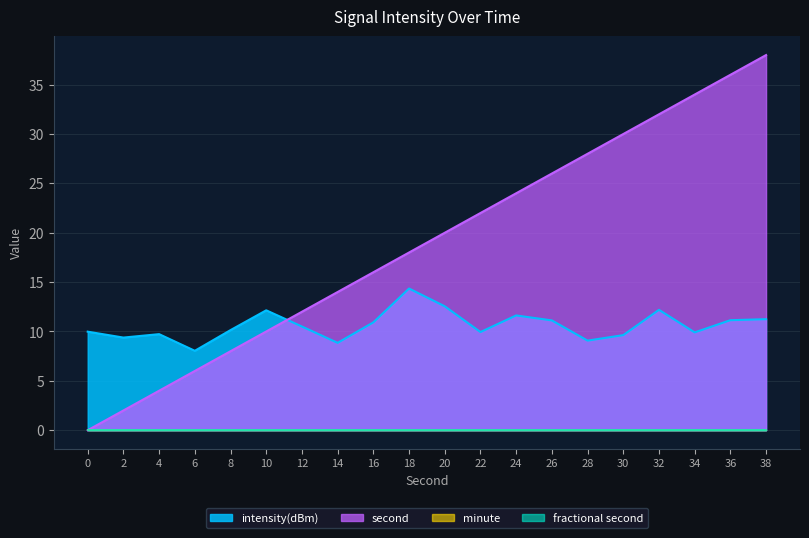

Which series has the largest total across all categories?

second